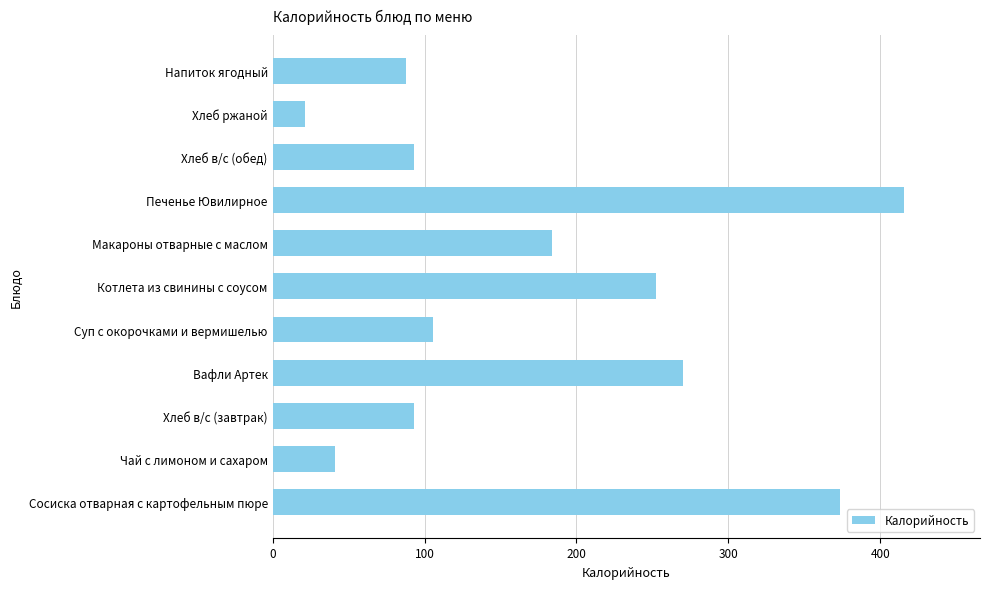

The value at Печенье Ювилирное is 280.7. True or false?

False